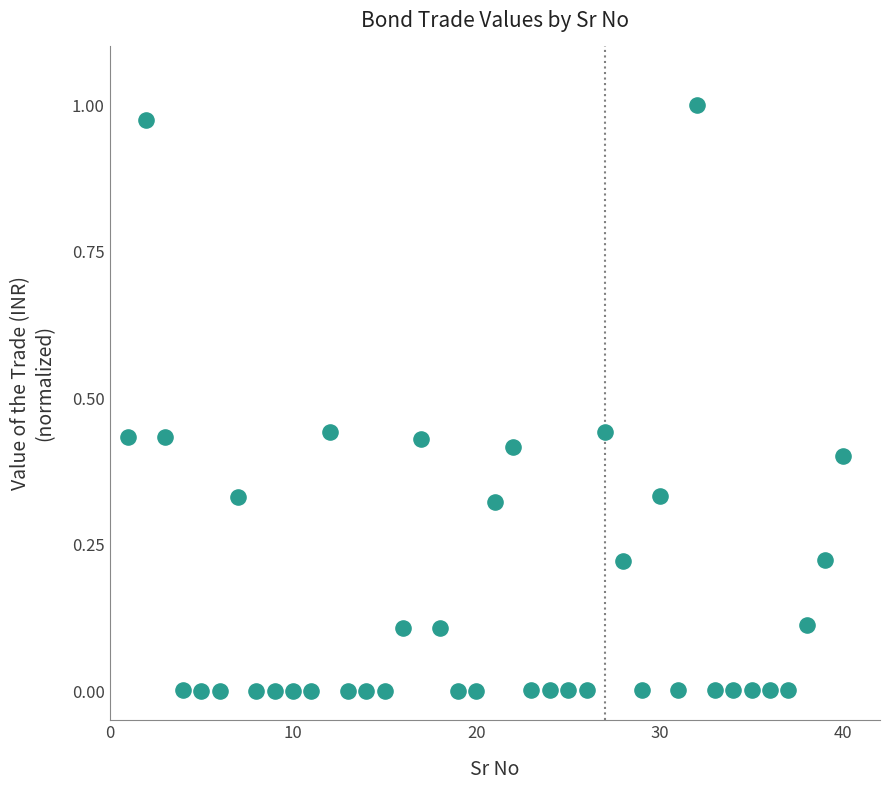

What is the range of X values (max minus min)?

39.0